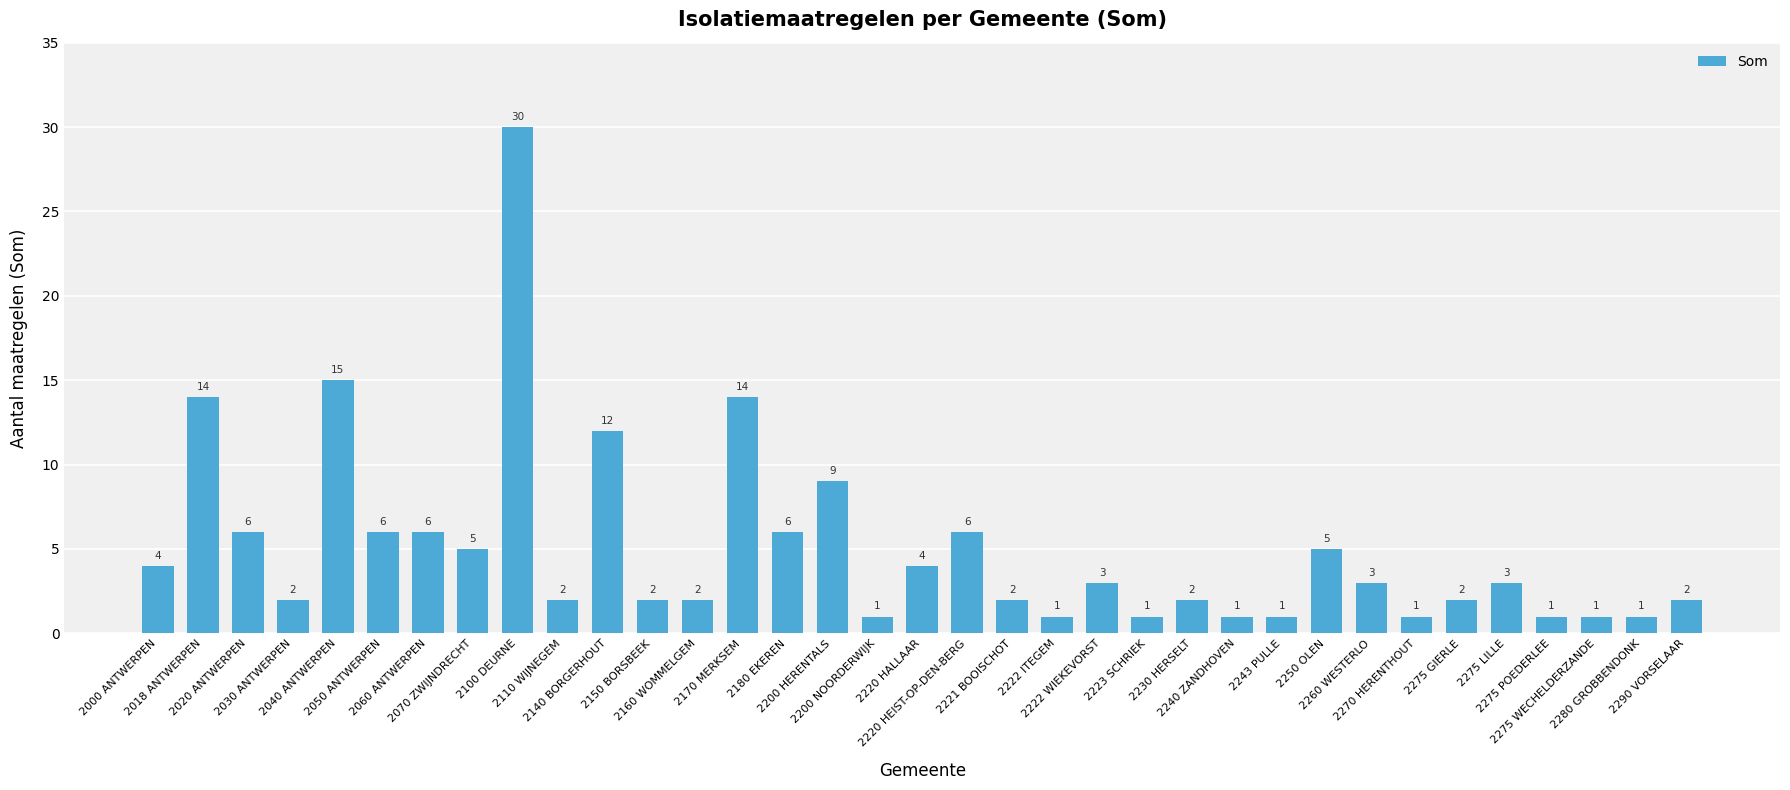

How many distinct data groups are displayed?

1